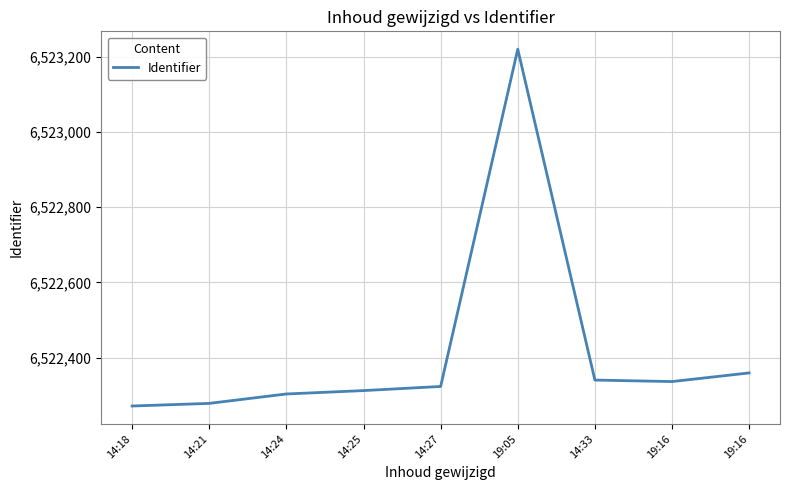

How many lines are shown in the chart?

1